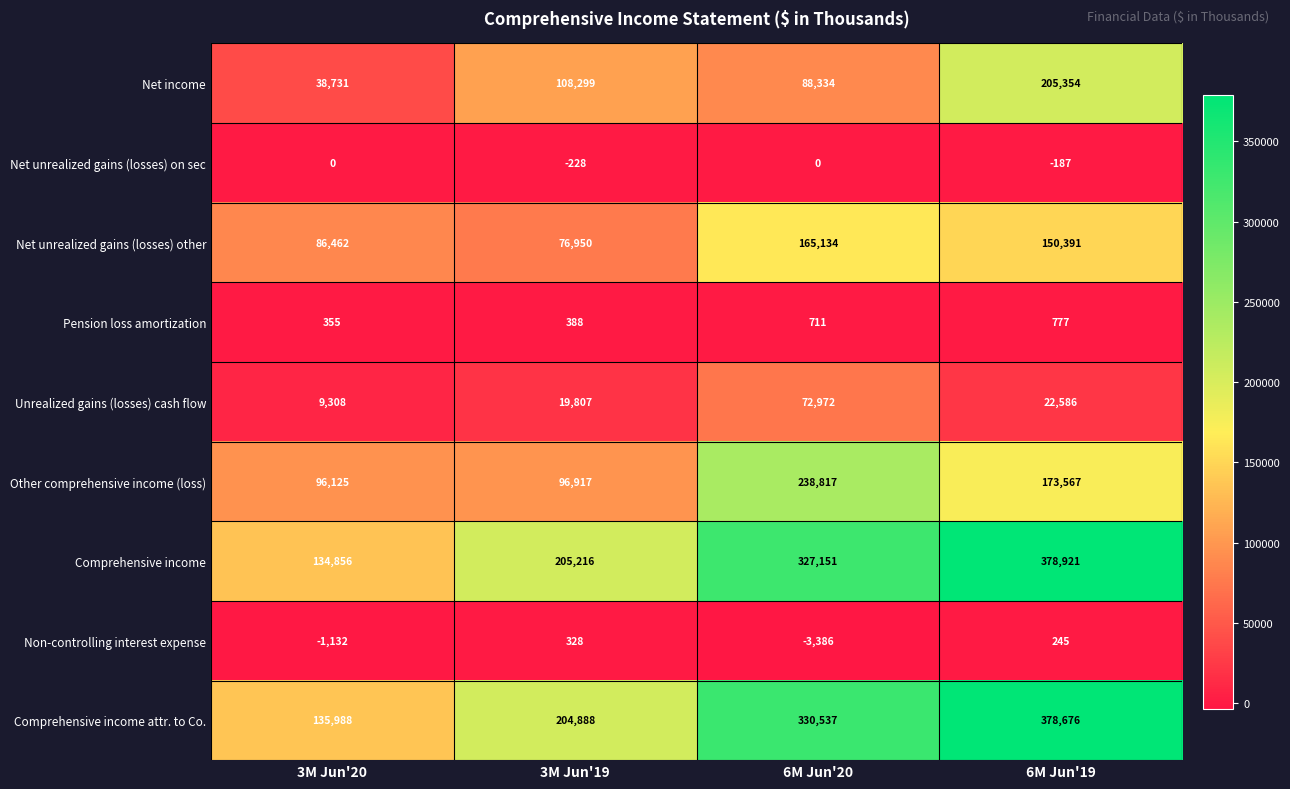

How many negative values does the Net unrealized gains (losses) on sec series have?

2